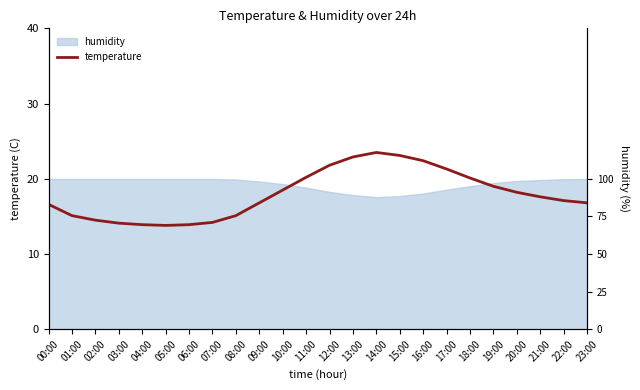

How many values exceed 17?

13